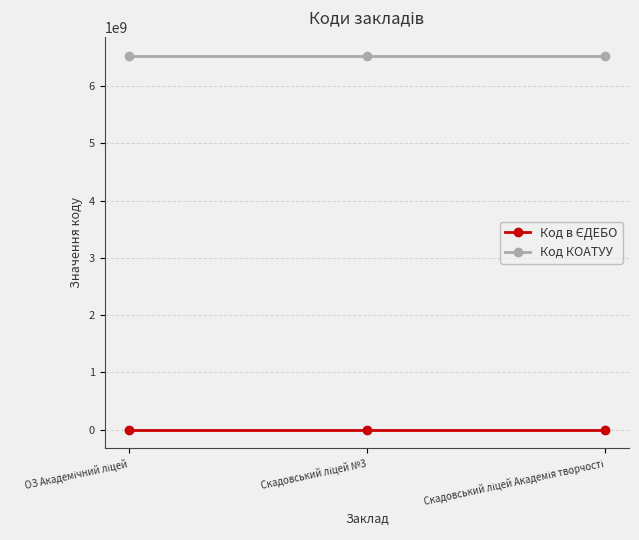

At how many categories does at least one series exceed 1959217609?

3